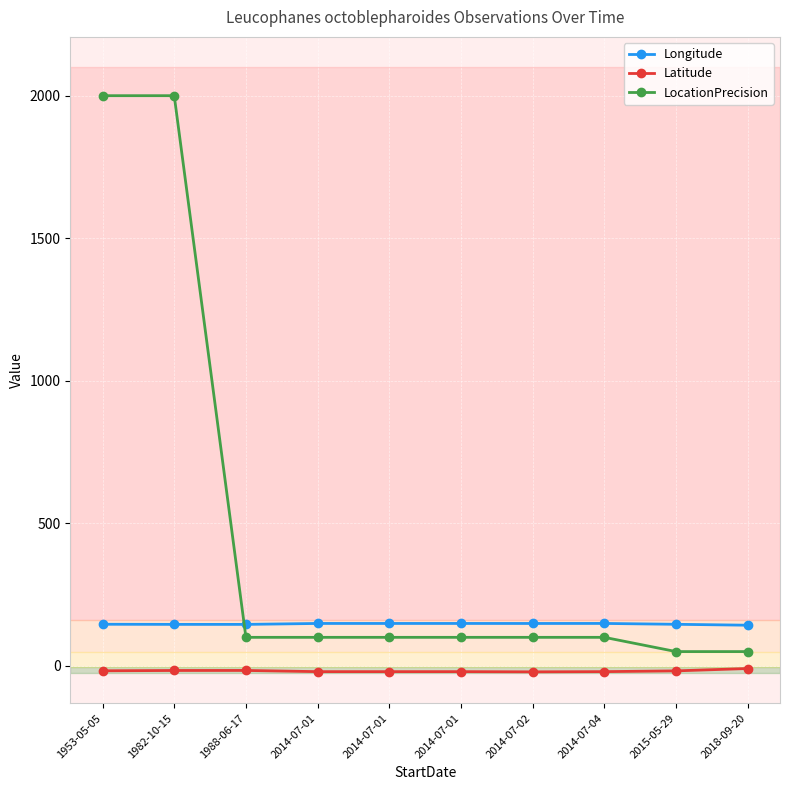

Where is Longitude nearest to the value 145?

1988-06-17